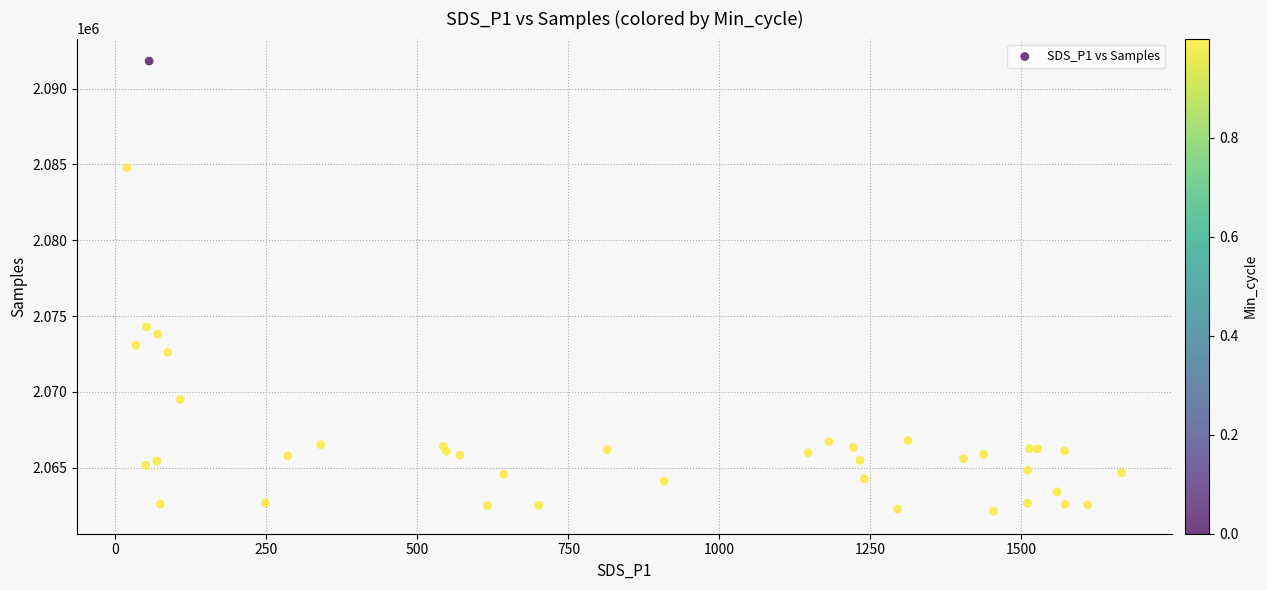

What Y value in the scatter plot is closest to 2076974?

2074283